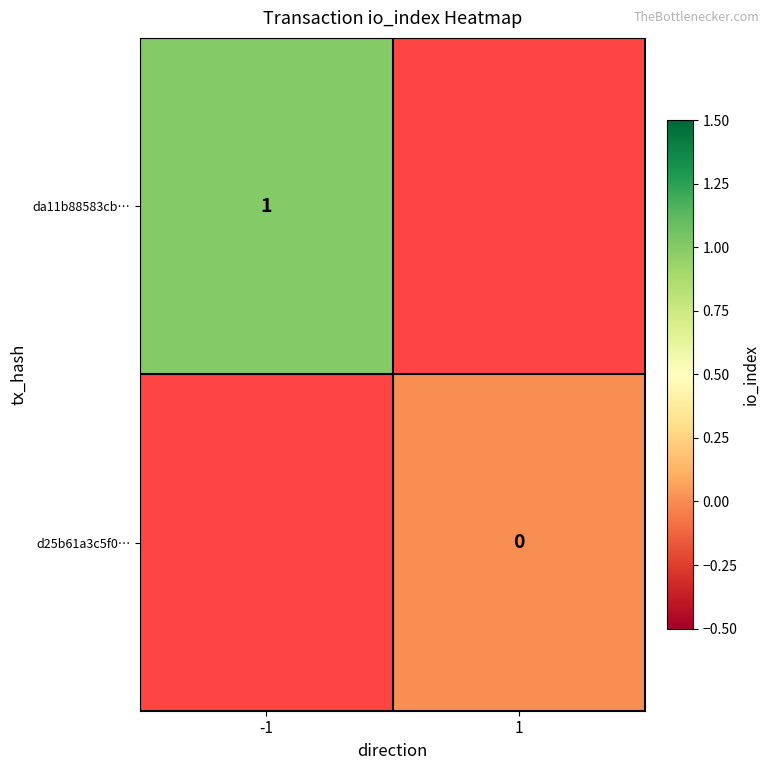

At how many categories does at least one series exceed 0?

1